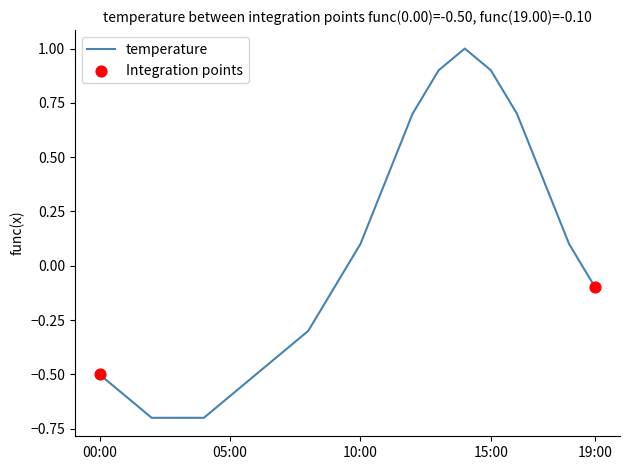

What is the minimum value shown in the chart?

-0.7